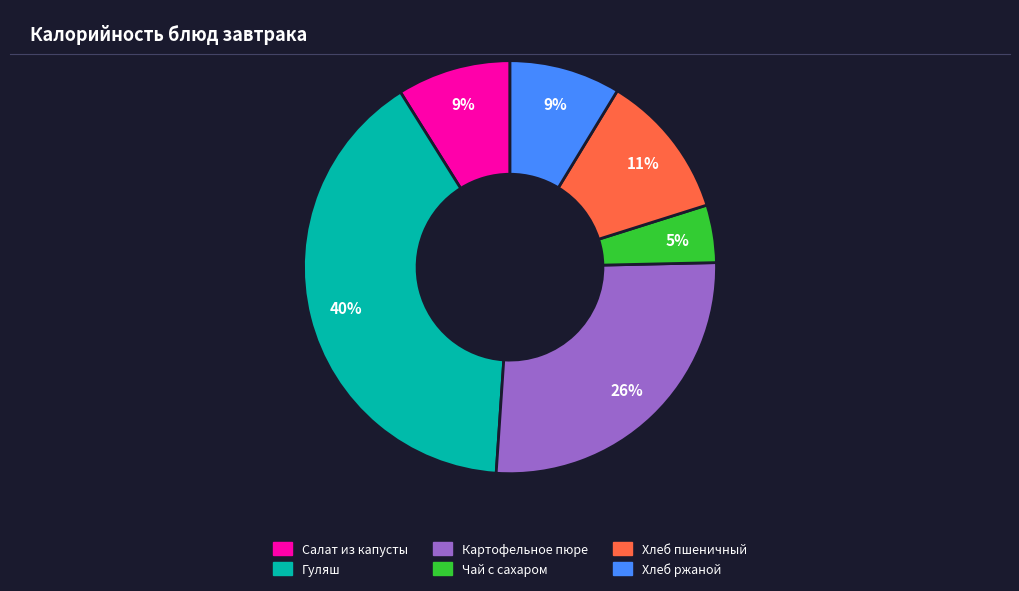

Do Хлеб ржаной and Гуляш together represent more than half of the pie?

No